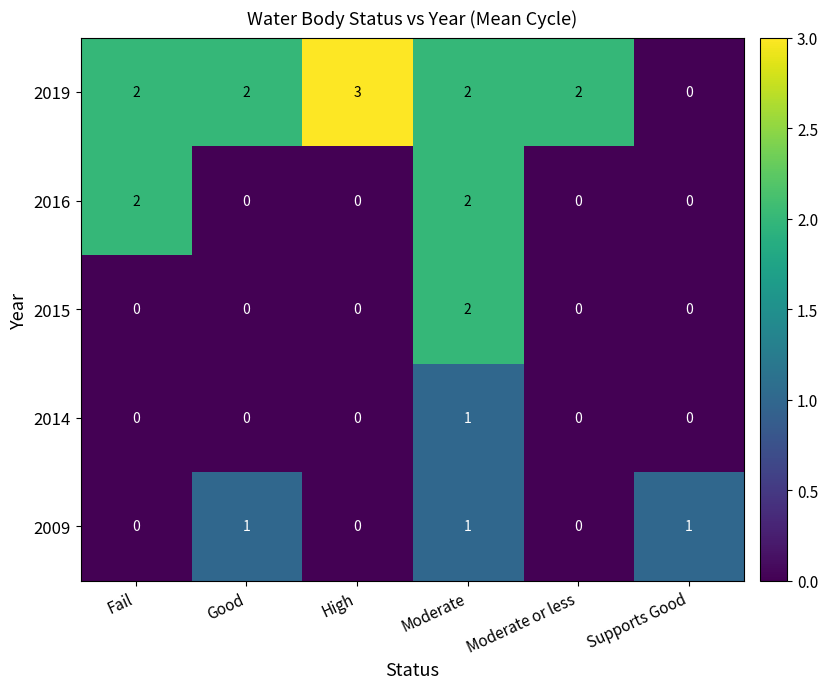

The 2014 series shows -1 at High. True or false?

False